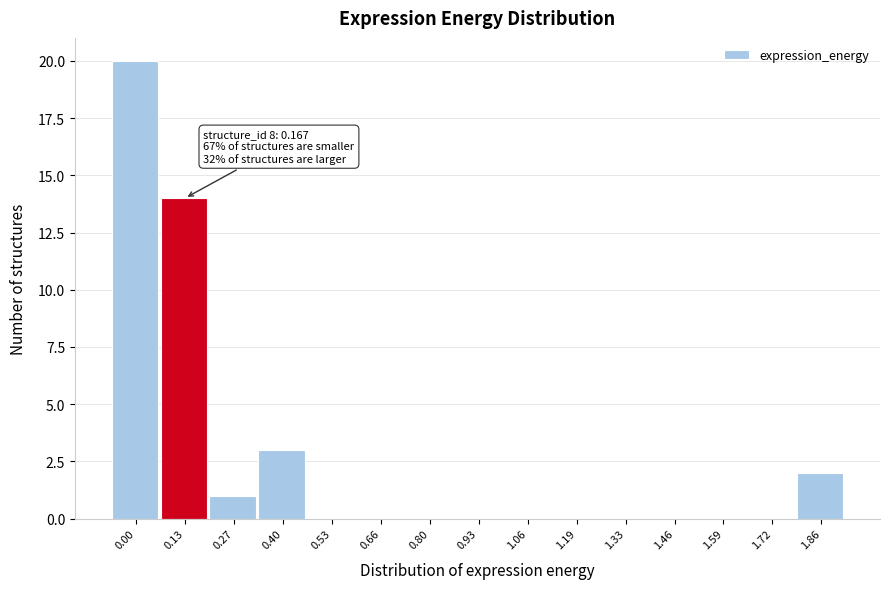

Reading left to right, list all the values displayed in this chart.

0.00=20	0.13=14	0.27=1	0.40=3	0.53=0	0.66=0	0.80=0	0.93=0	1.06=0	1.19=0	1.33=0	1.46=0	1.59=0	1.72=0	1.86=2